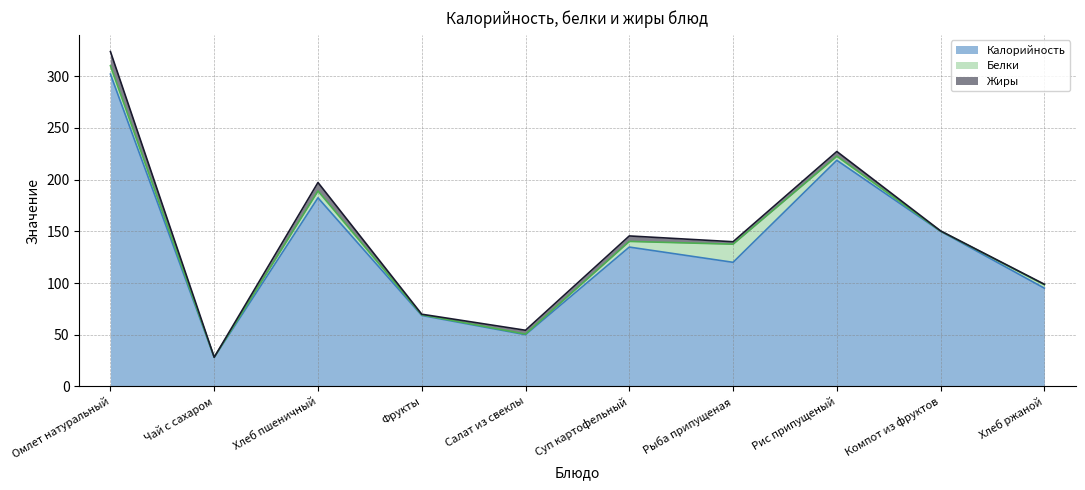

What is the difference between the Белки values at Рис припущеный and Компот из фруктов?

3.7